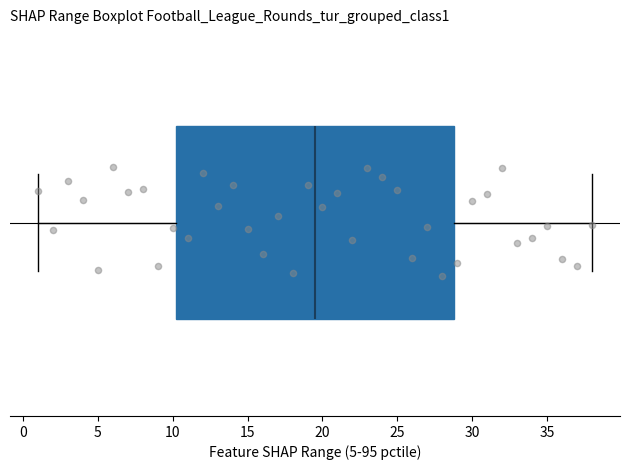

Read this box plot against the x-axis: the position of the median line, the range covered by the box, and the ends of both whiskers. The values are not printed on the chart, so give them approximately, as read against the axis.

median 19.5, box 10.5 to 29.0, whiskers 1.0 to 38.0